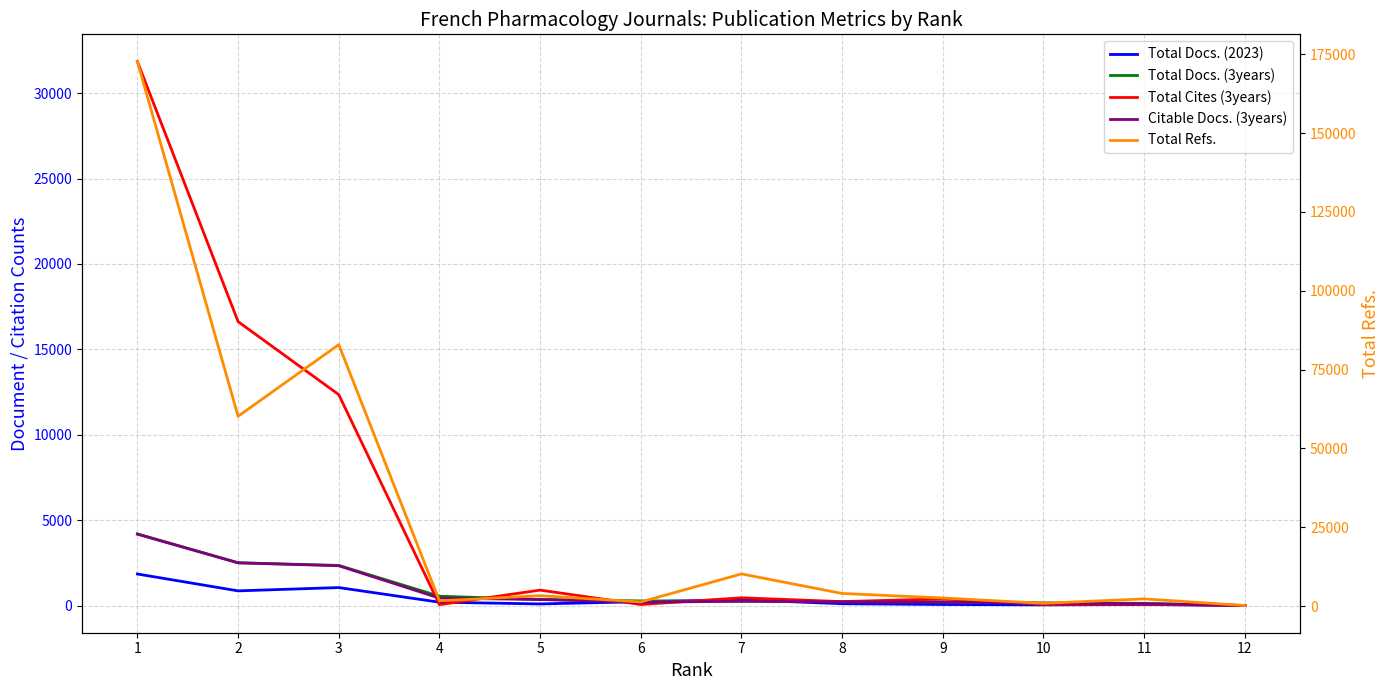

Reading right to left, list all the values displayed in this chart.

Total Docs. (2023): 4	60	38	61	106	335	226	93	194	1051	858	1846
Total Docs. (3years): 1	127	149	210	218	252	270	353	545	2348	2503	4194
Total Cites (3years): 0	76	65	392	228	453	60	902	51	12348	16622	31849
Citable Docs. (3years): 1	107	133	204	213	252	190	353	434	2329	2499	4177
Total Refs.: 194	2299	885	2589	4018	10210	1330	3317	1670	82918	60198	172678